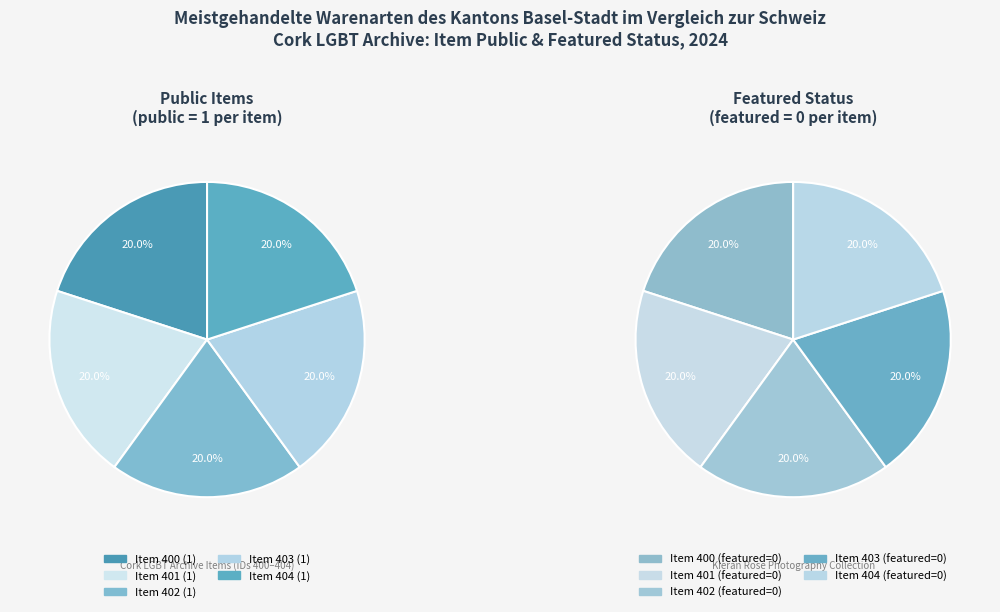

Rank the series by their average value, from lowest to highest.

featured, public